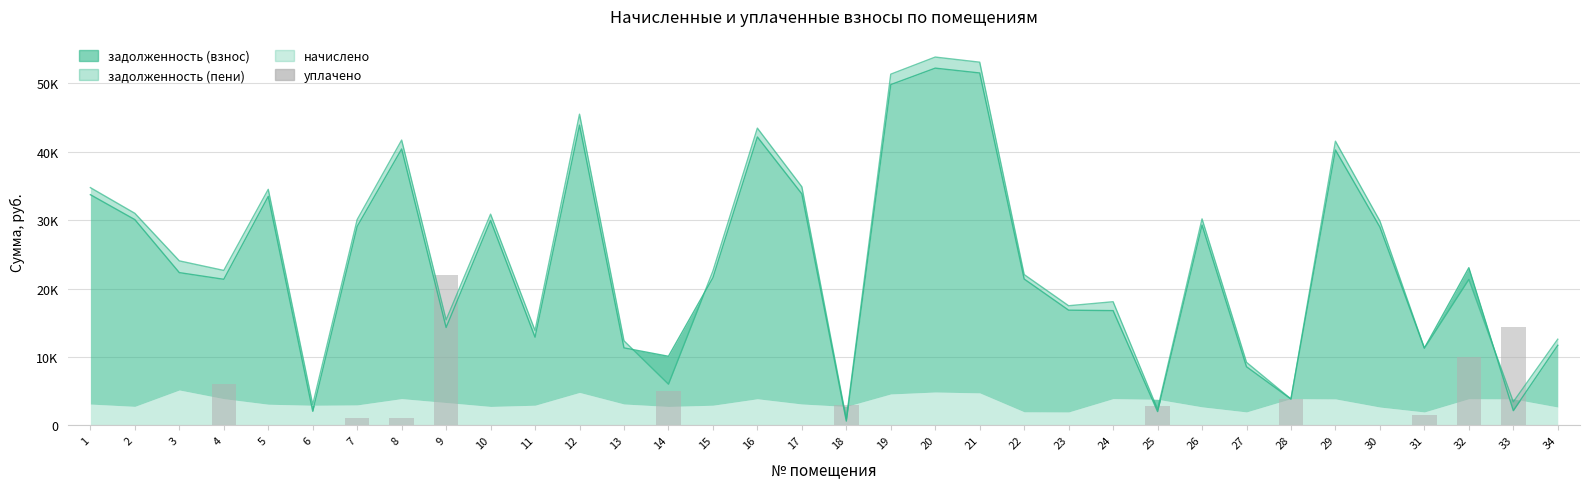

Which has a higher value, 6 or 9?

9